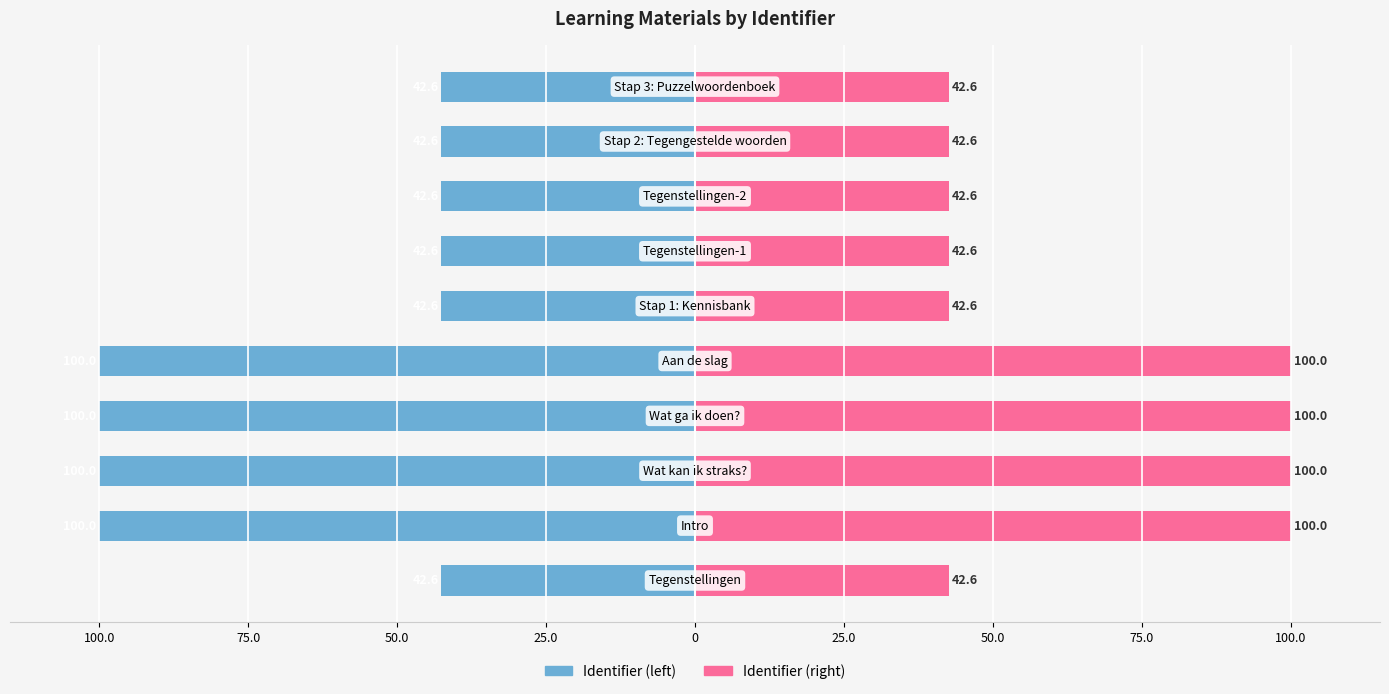

What is the maximum value shown in the chart?

100.0